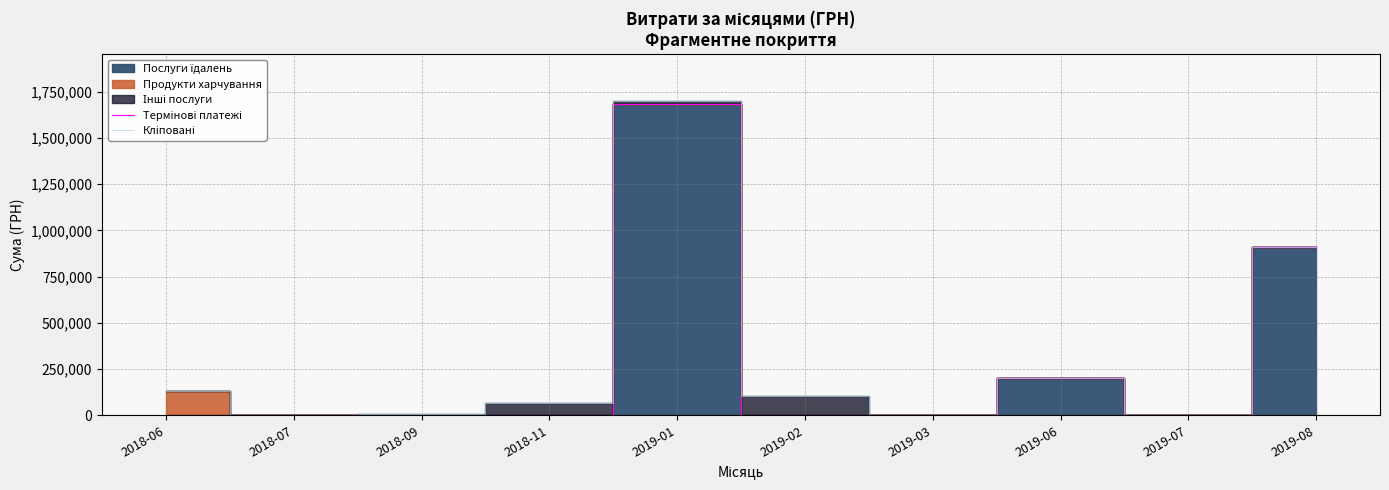

Is this an area chart (filled region under the line)?

No